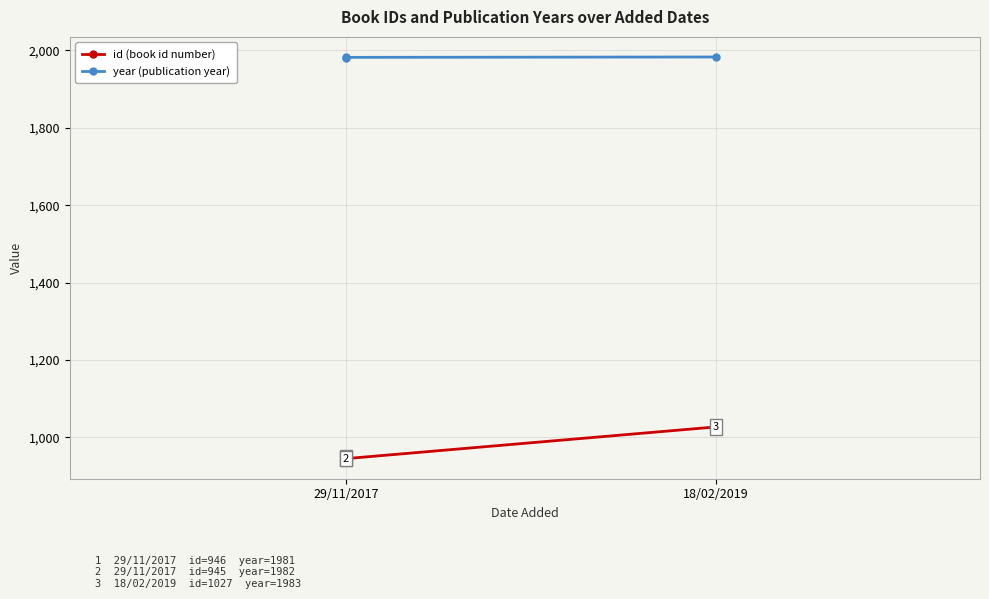

Is this an area chart (filled region under the line)?

No